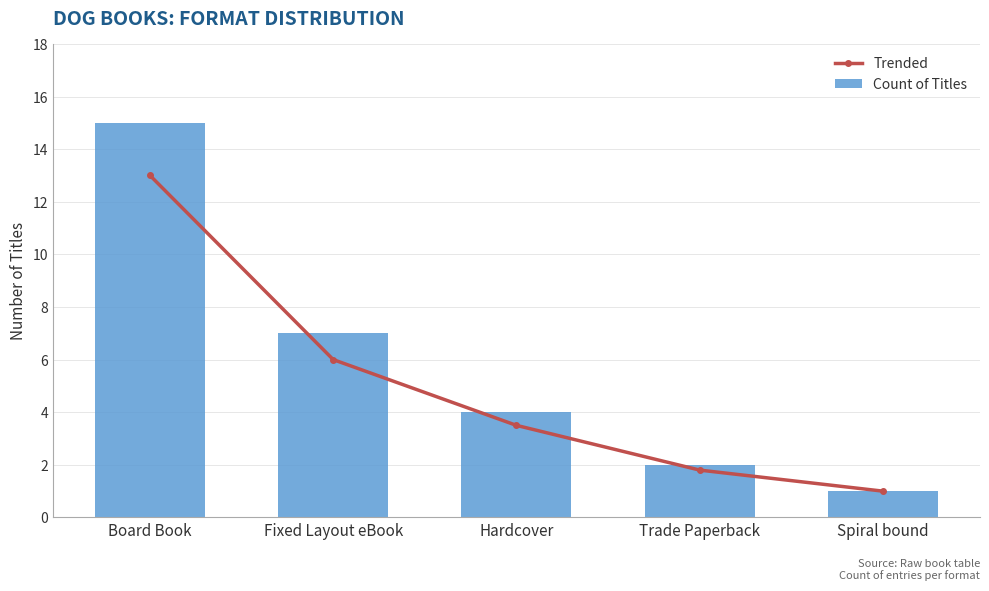

What is the minimum value for Trended?

1.0